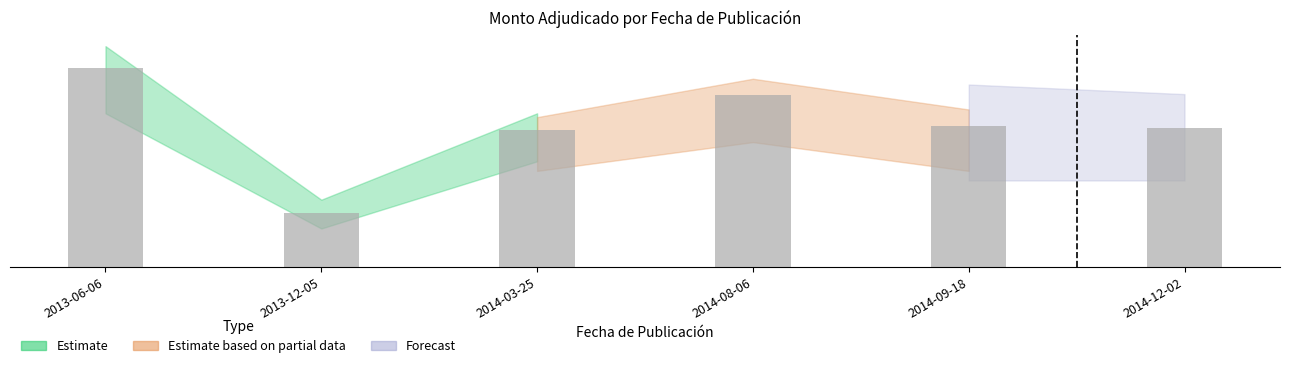

Are the bars horizontal?

No